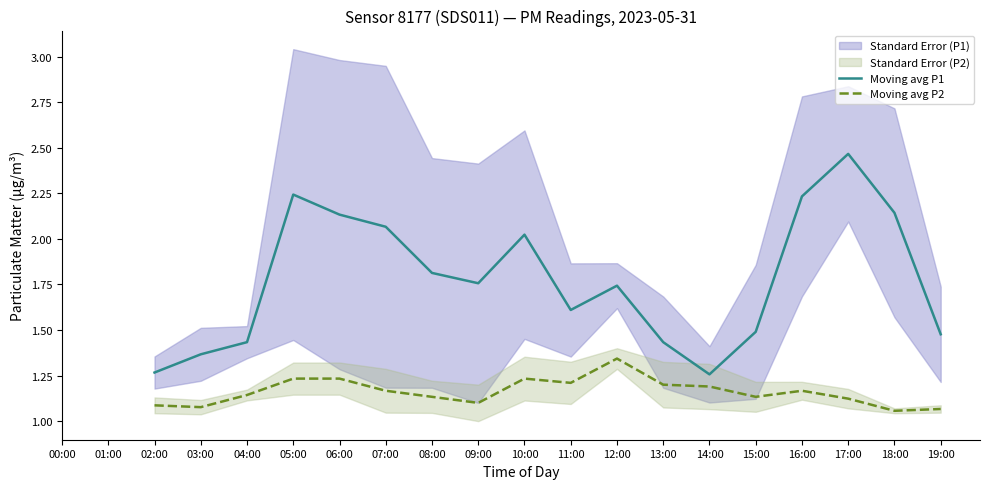

Where does the Moving avg P1 series first go above 1?

02:00